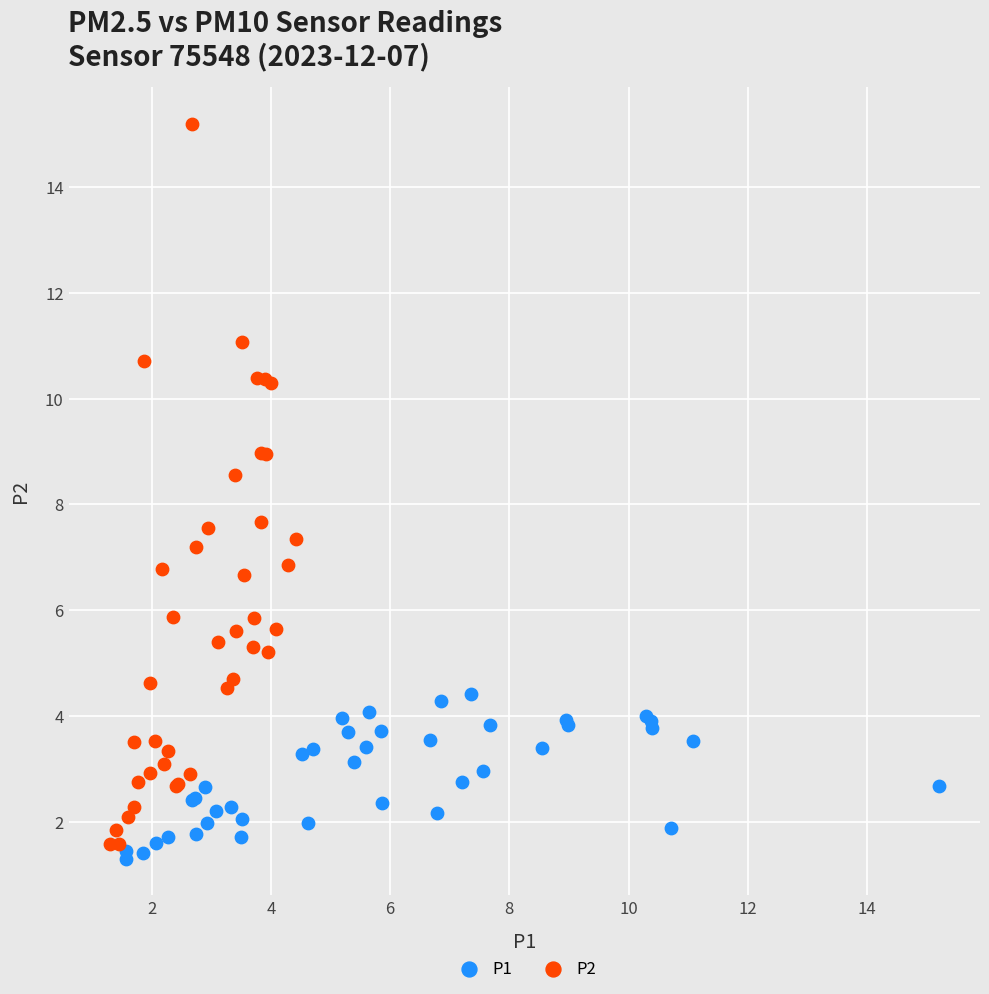

Which series reaches the maximum Y coordinate?

P2